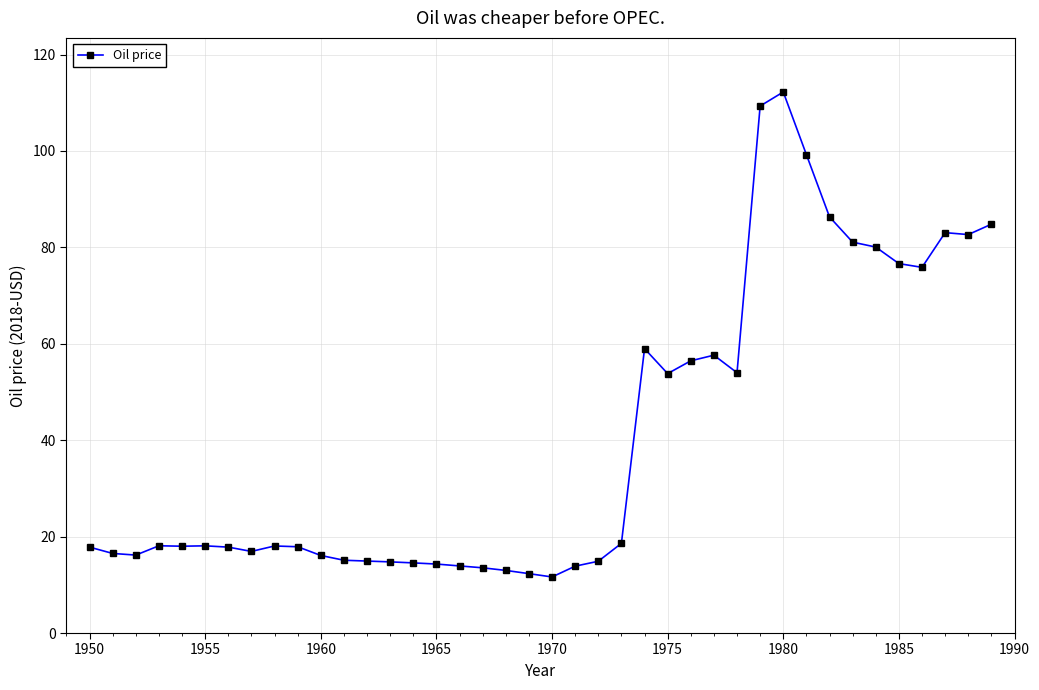

What is the sum of all values?

1629.2